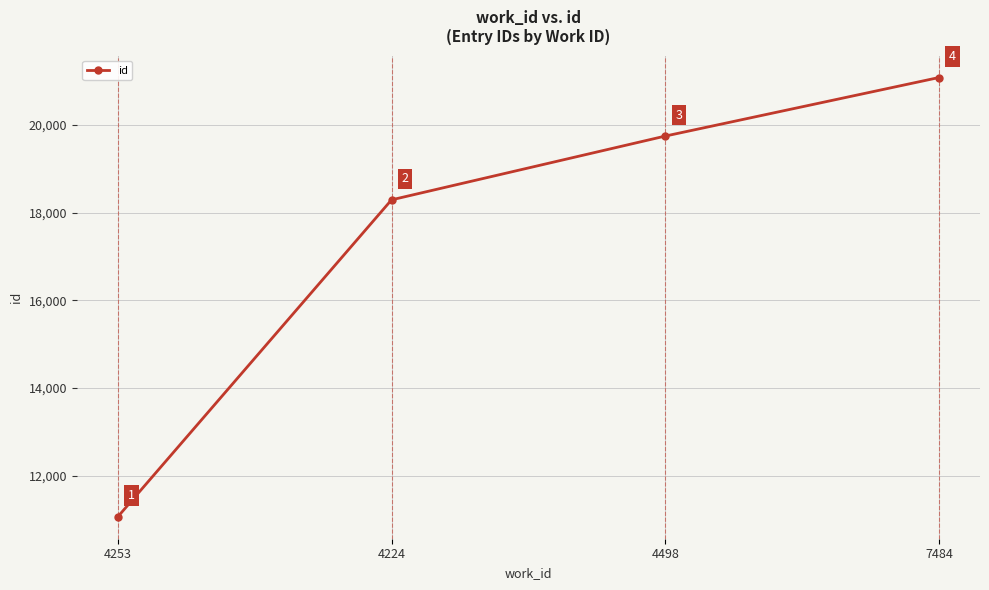

List the labels in order of value, largest first.

7484, 4498, 4224, 4253